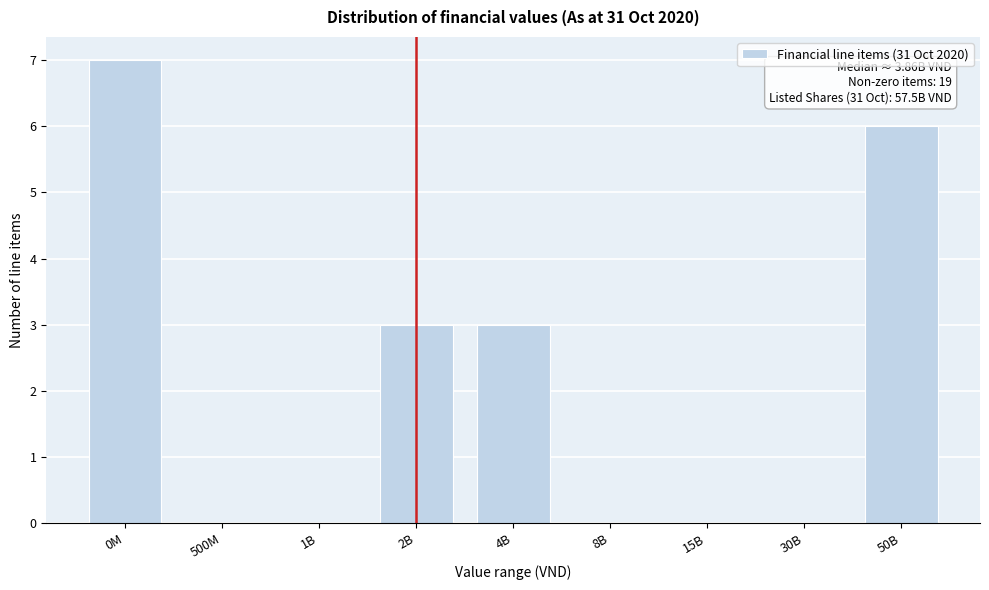

Reading right to left, extract all data points from this chart.

50B=6	30B=0	15B=0	8B=0	4B=3	2B=3	1B=0	500M=0	0M=7